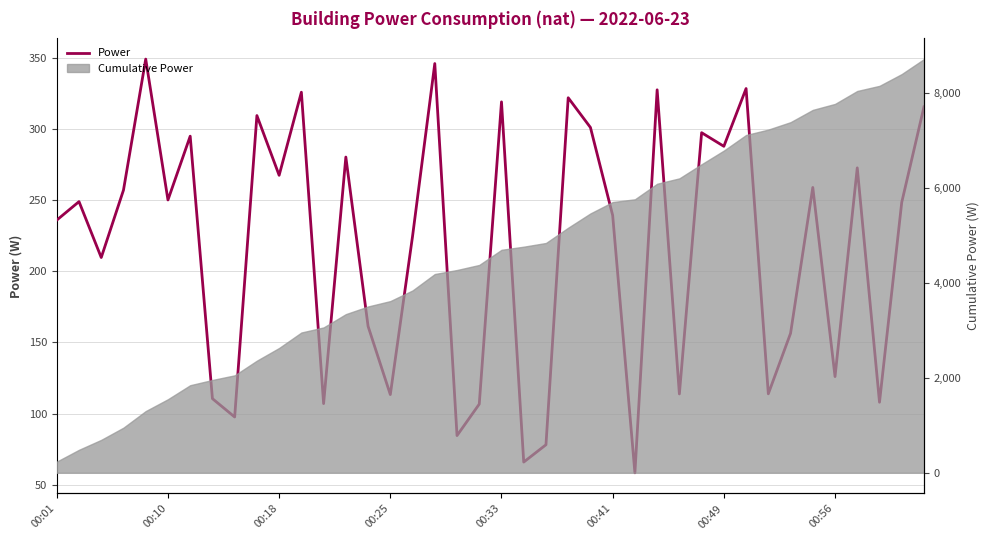

What is the change in value from 12 to 24?

+194.2